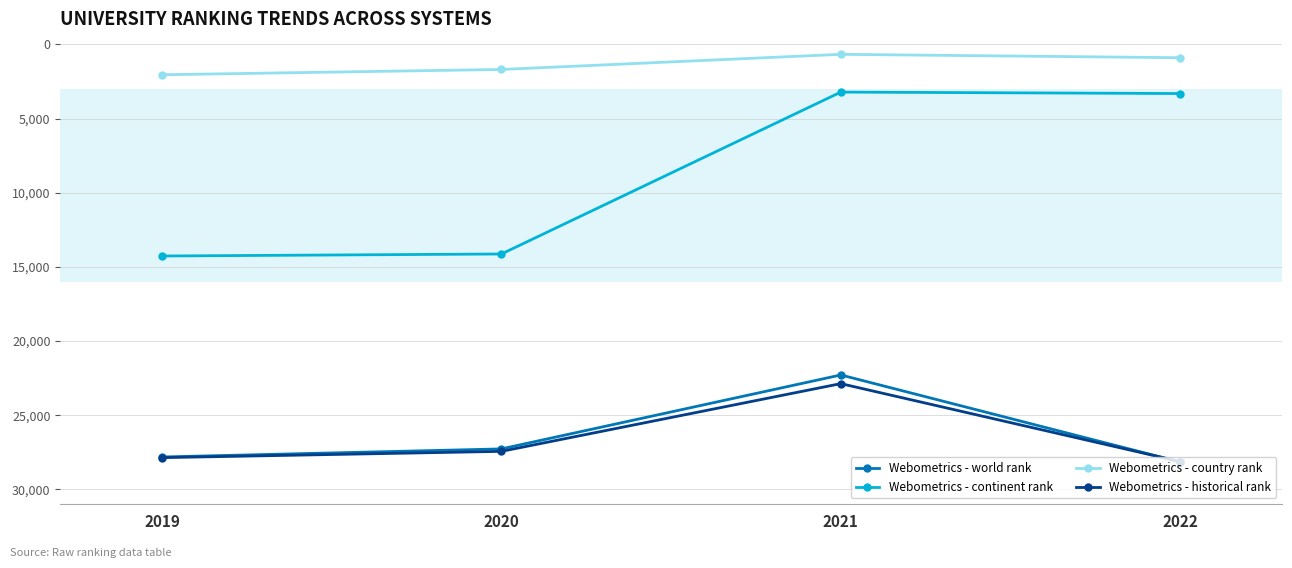

The value of Webometrics - country rank at 2021 is 666.0. True or false?

True